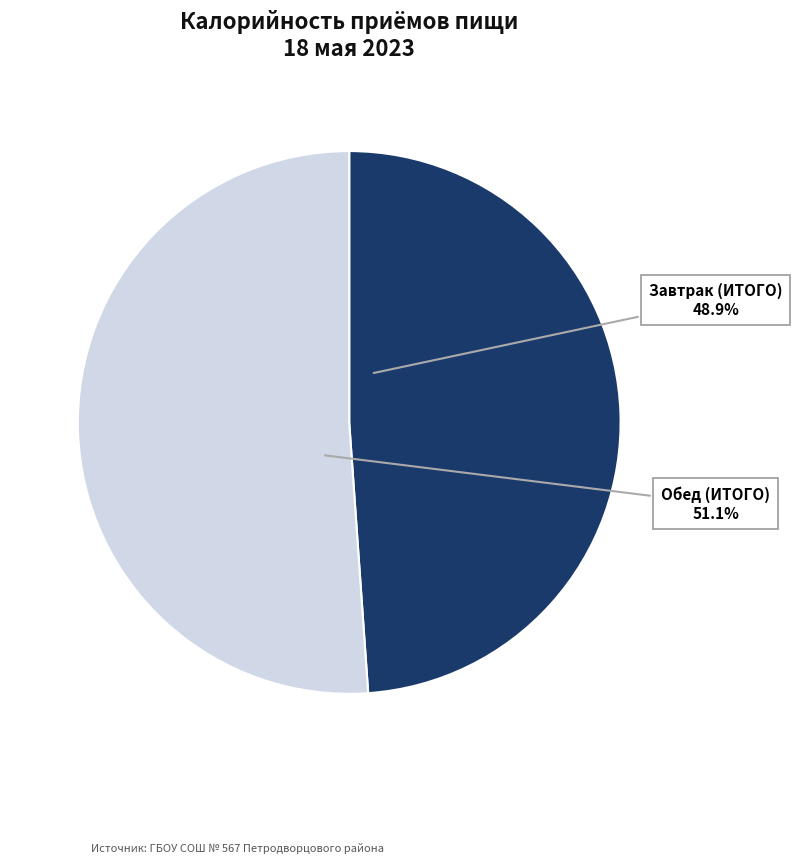

How many slices are in this pie chart?

2